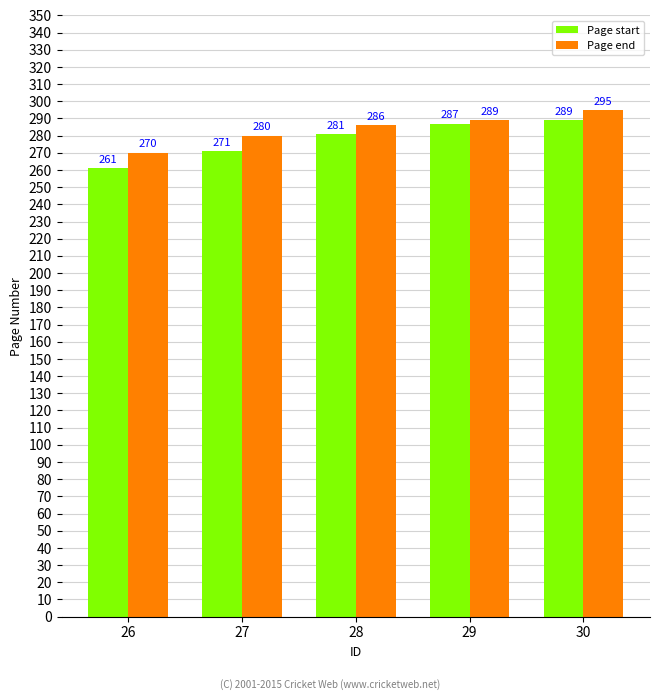

Which series has the largest total across all categories?

Page end